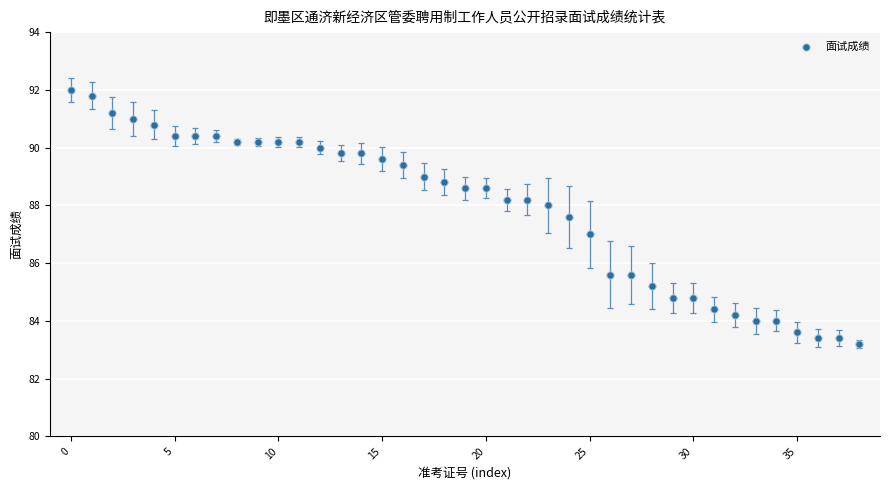

What is the range of Y values (max minus min)?

8.8